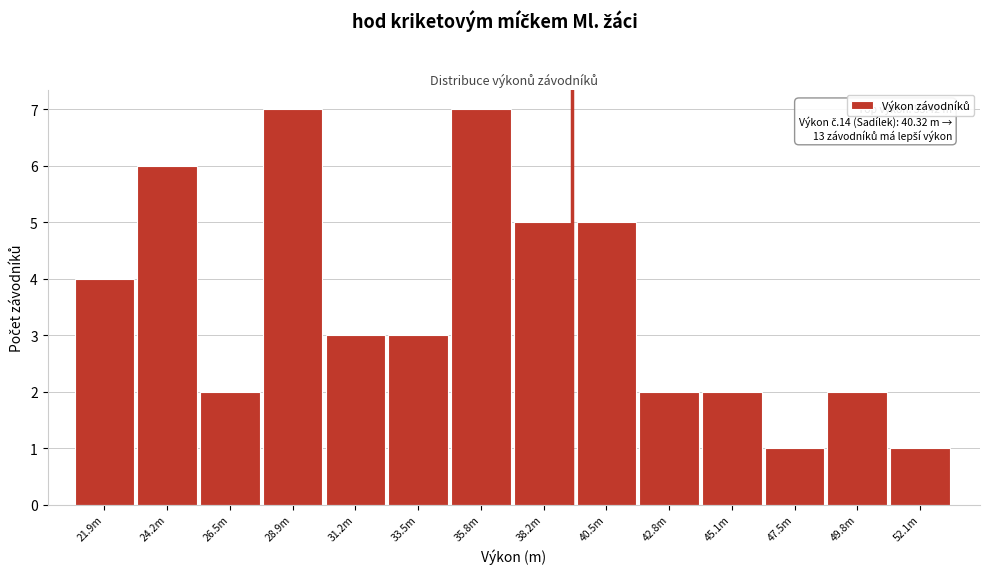

Reading right to left, list all the values displayed in this chart.

1	2	1	2	2	5	5	7	3	3	7	2	6	4